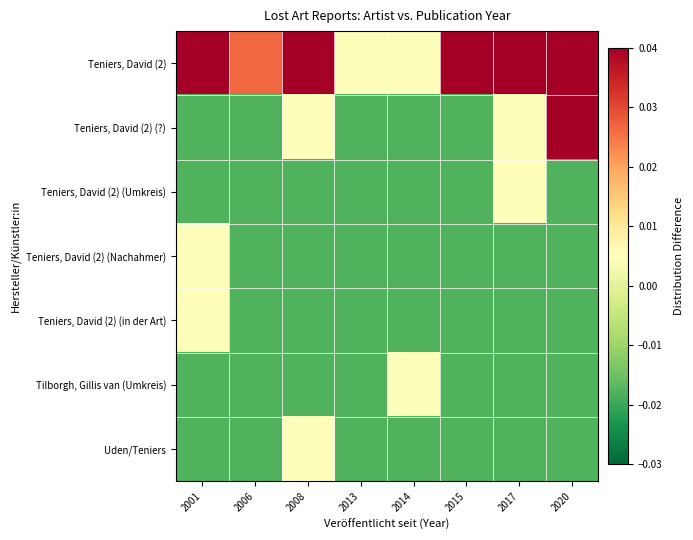

Reading left to right, transcribe all the data shown in this chart.

Teniers, David (2): 2001=0.3	2006=0.0	2008=0.0	2013=0.0	2014=0.0	2015=0.0	2017=0.0	2020=0.1
Teniers, David (2) (?): 2001=-0.0	2006=-0.0	2008=0.0	2013=-0.0	2014=-0.0	2015=-0.0	2017=0.0	2020=0.1
Teniers, David (2) (Umkreis): 2001=-0.0	2006=-0.0	2008=-0.0	2013=-0.0	2014=-0.0	2015=-0.0	2017=0.0	2020=-0.0
Teniers, David (2) (Nachahmer): 2001=0.0	2006=-0.0	2008=-0.0	2013=-0.0	2014=-0.0	2015=-0.0	2017=-0.0	2020=-0.0
Teniers, David (2) (in der Art): 2001=0.0	2006=-0.0	2008=-0.0	2013=-0.0	2014=-0.0	2015=-0.0	2017=-0.0	2020=-0.0
Tilborgh, Gillis van (Umkreis): 2001=-0.0	2006=-0.0	2008=-0.0	2013=-0.0	2014=0.0	2015=-0.0	2017=-0.0	2020=-0.0
Uden/Teniers: 2001=-0.0	2006=-0.0	2008=0.0	2013=-0.0	2014=-0.0	2015=-0.0	2017=-0.0	2020=-0.0